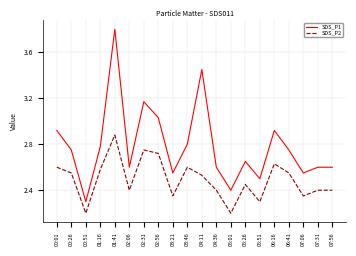

The value of SDS_P2 at 00:51 is 2.2. True or false?

True